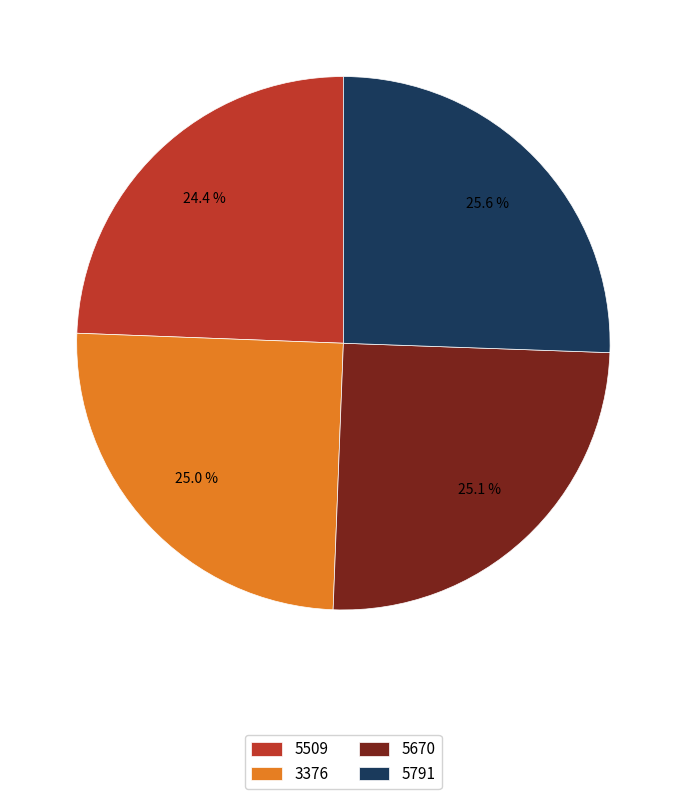

Is the sum of 5509 and 5791 greater than half?

No